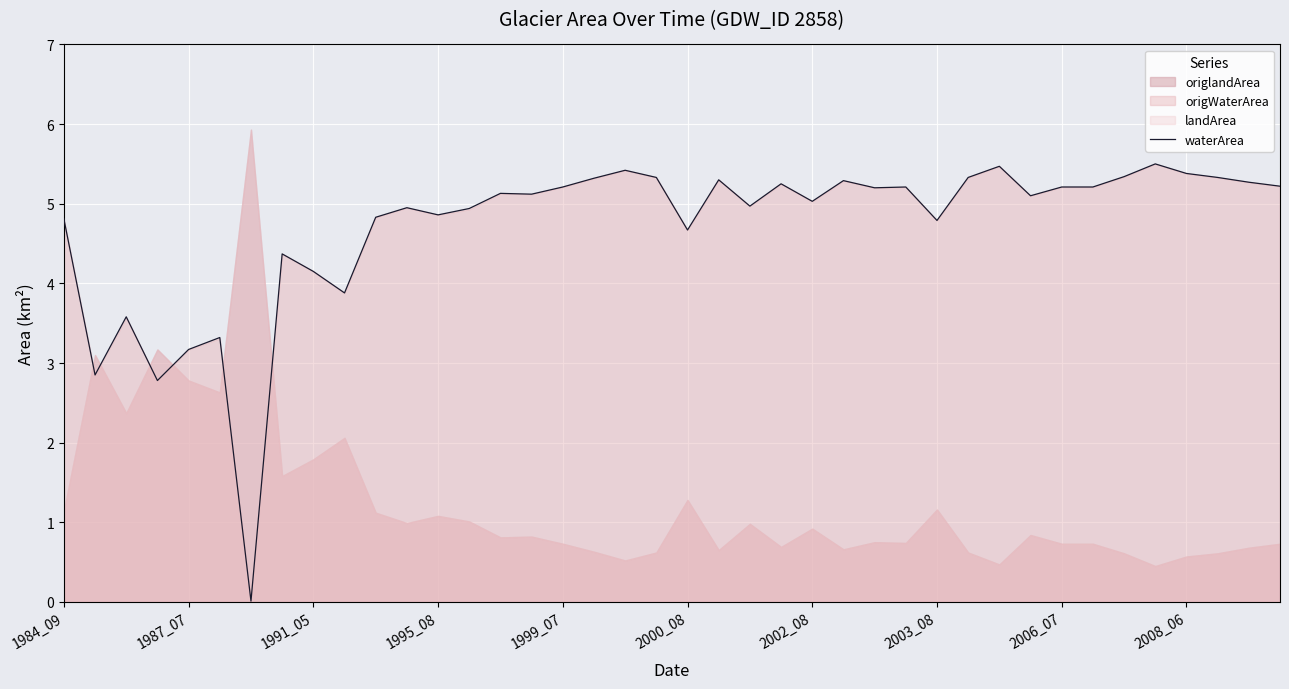

What is the value of the 2nd point from the left?

2.9